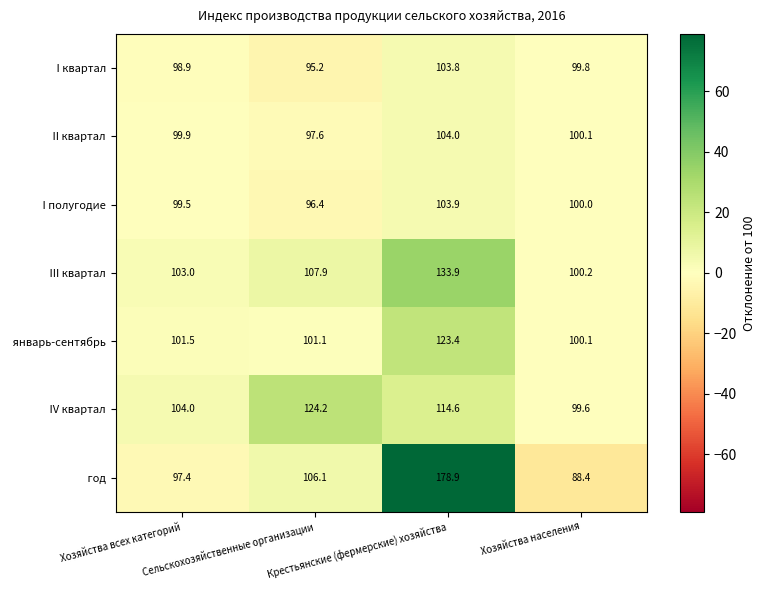

What is the smallest value displayed?

88.4